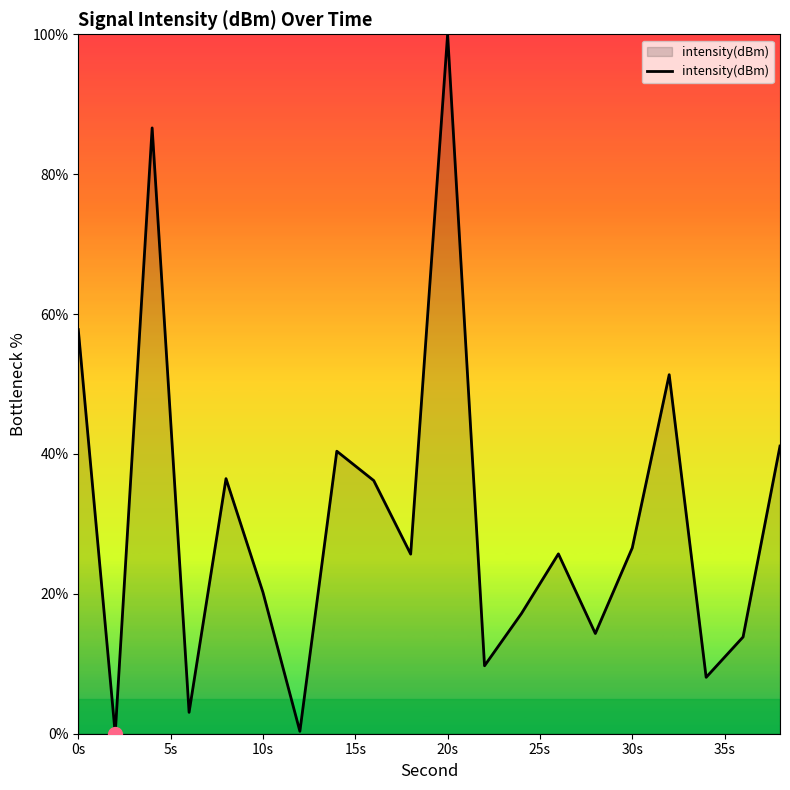

What is the difference between the maximum and minimum values?

100.0